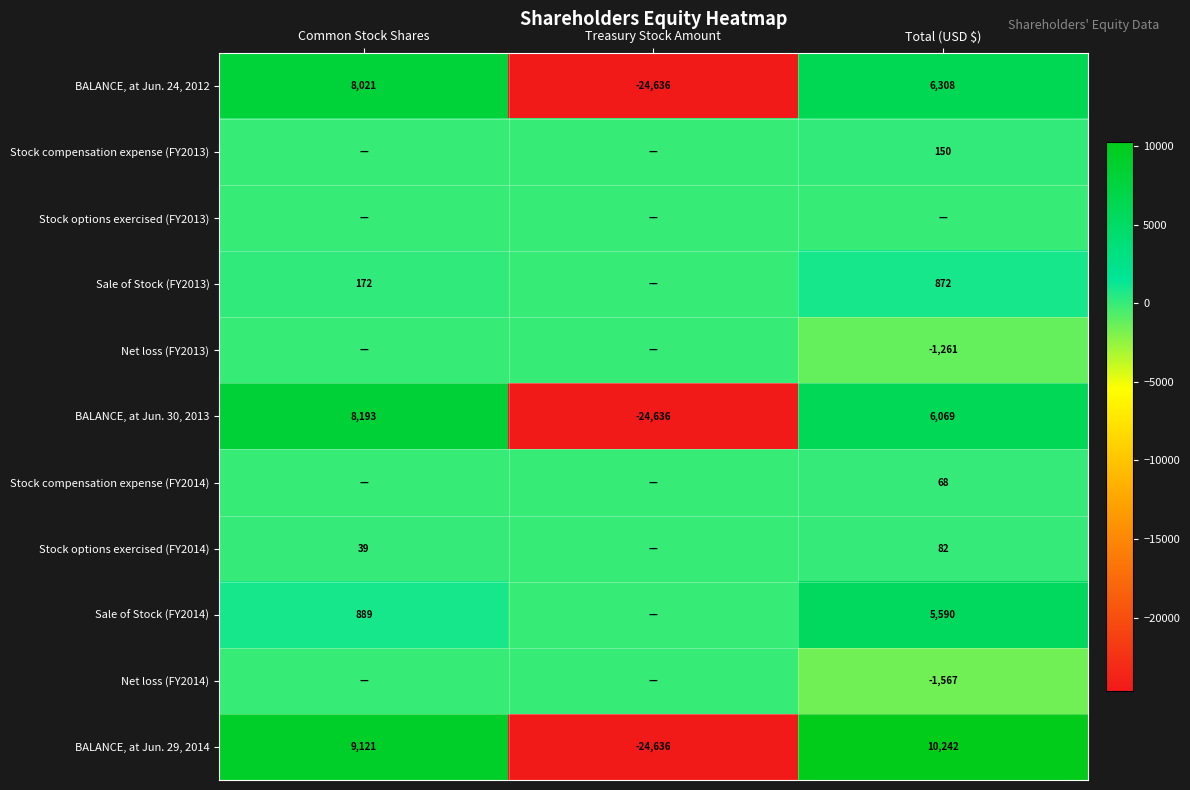

What is the difference between the BALANCE, at Jun. 30, 2013 values at Common Stock Shares and Total (USD $)?

2124